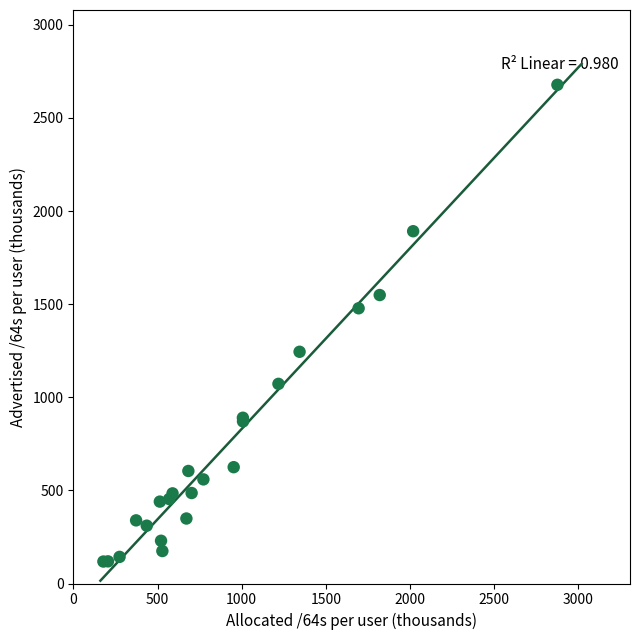

What Y value in the scatter plot is closest to 1397?

1477.8